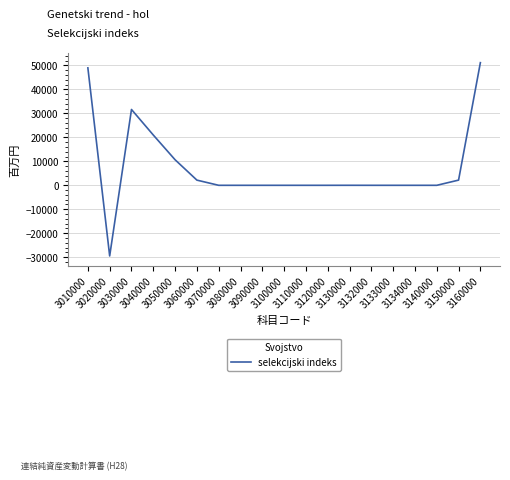

Where is the first local maximum?

3030000